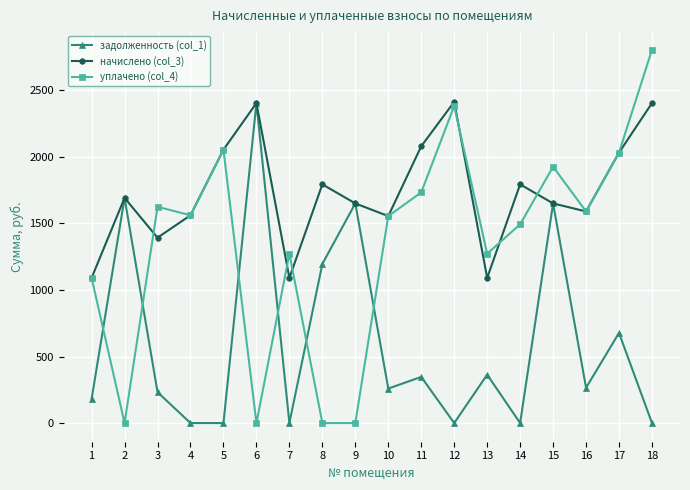

Is it true that задолженность (col_1) equals -752.0 at 18?

False